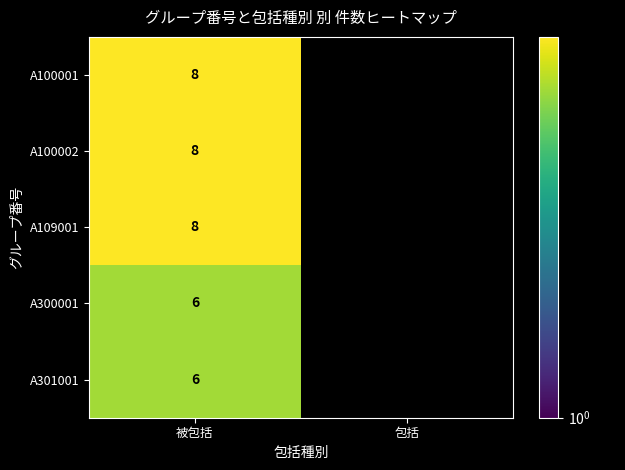

Rank the series by their maximum value, from highest to lowest.

A100001, A100002, A109001, A300001, A301001